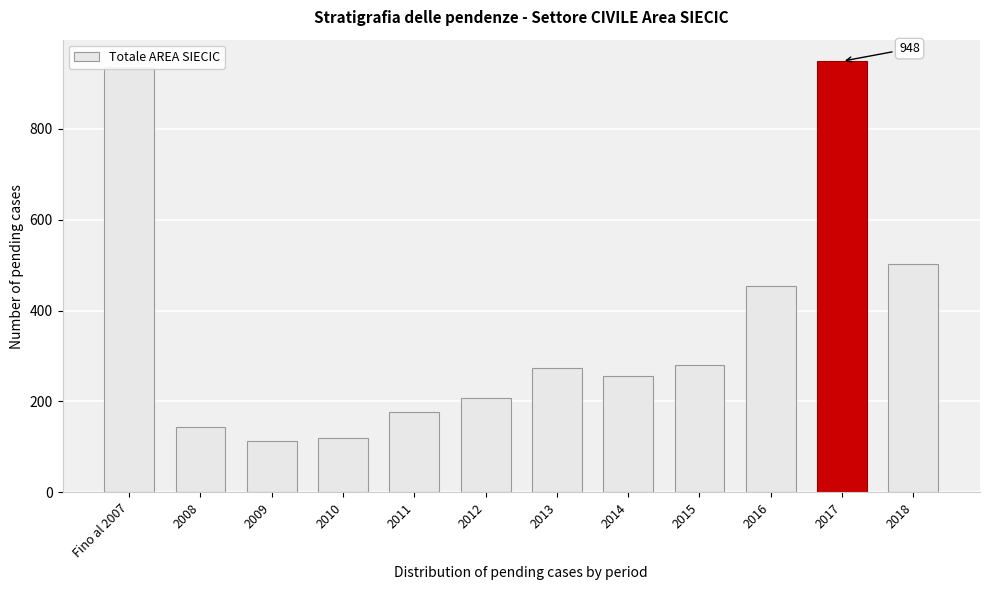

What is the label of the 5th bar from the left?

2011